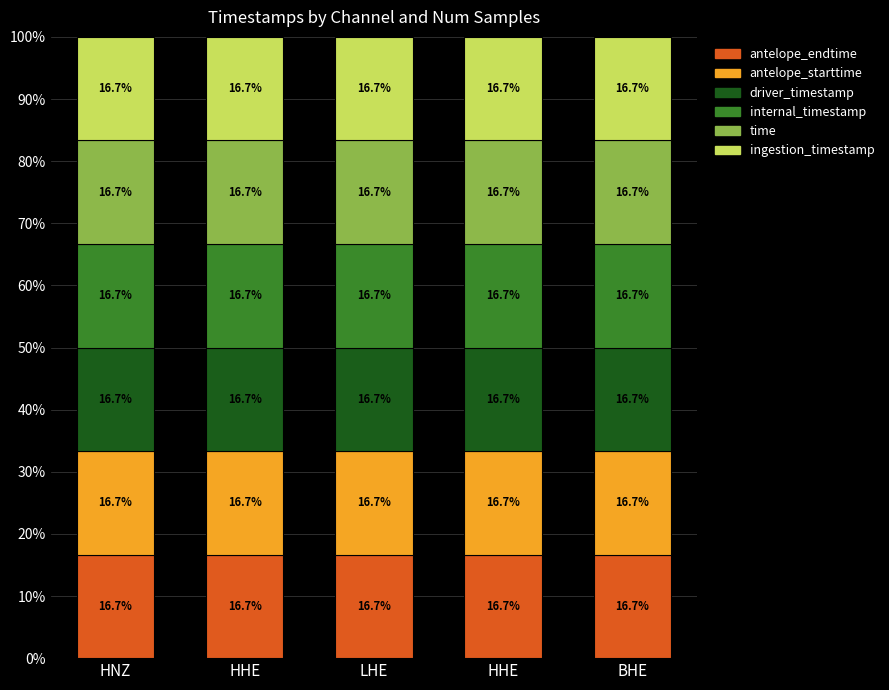

The driver_timestamp series shows 16.7 at HHE. True or false?

True